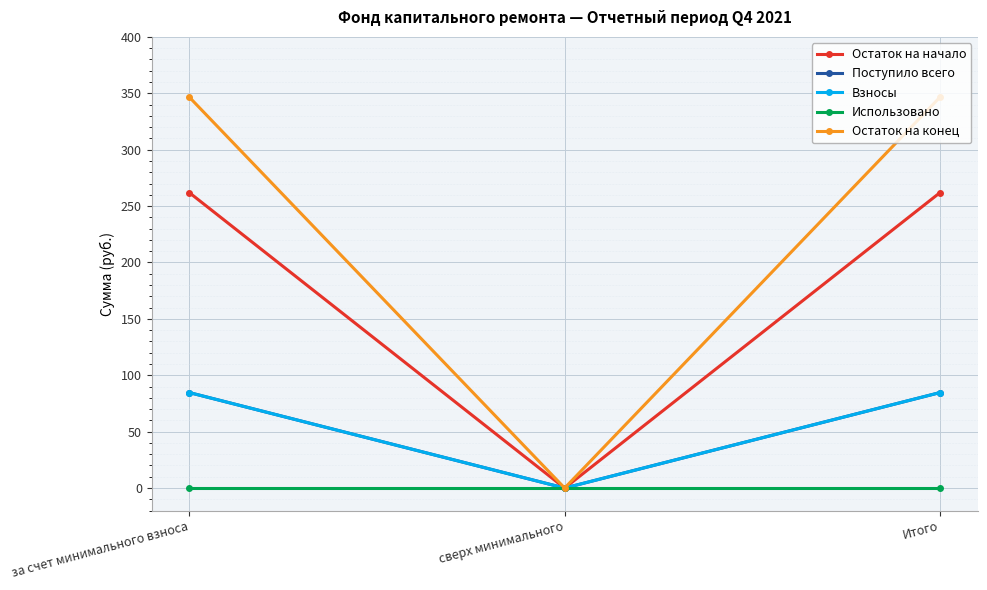

Does the chart have visible grid lines?

Yes